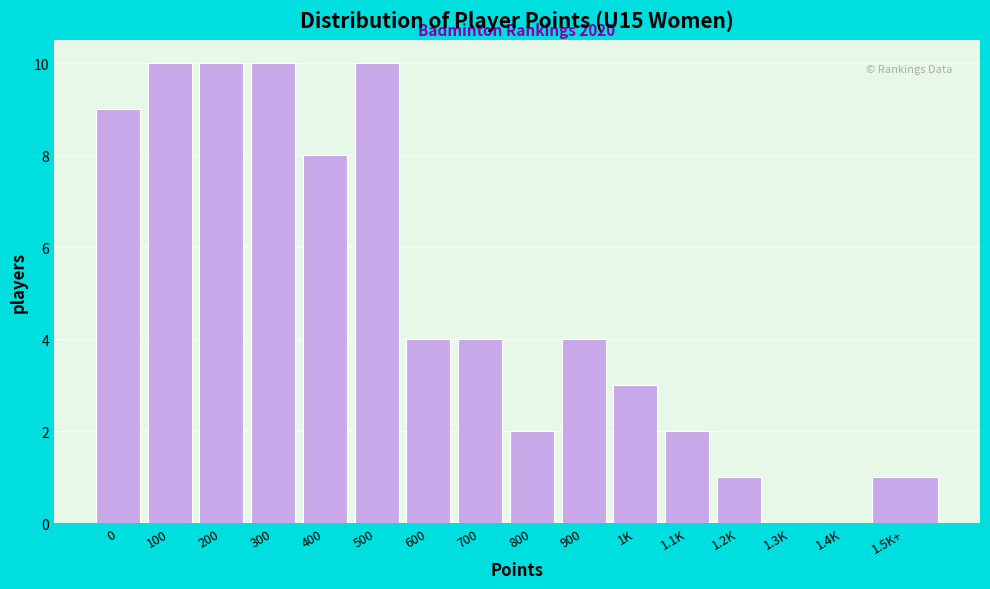

Reading right to left, list all the values displayed in this chart.

1.5K+=1	1.4K=0	1.3K=0	1.2K=1	1.1K=2	1K=3	900=4	800=2	700=4	600=4	500=10	400=8	300=10	200=10	100=10	0=9